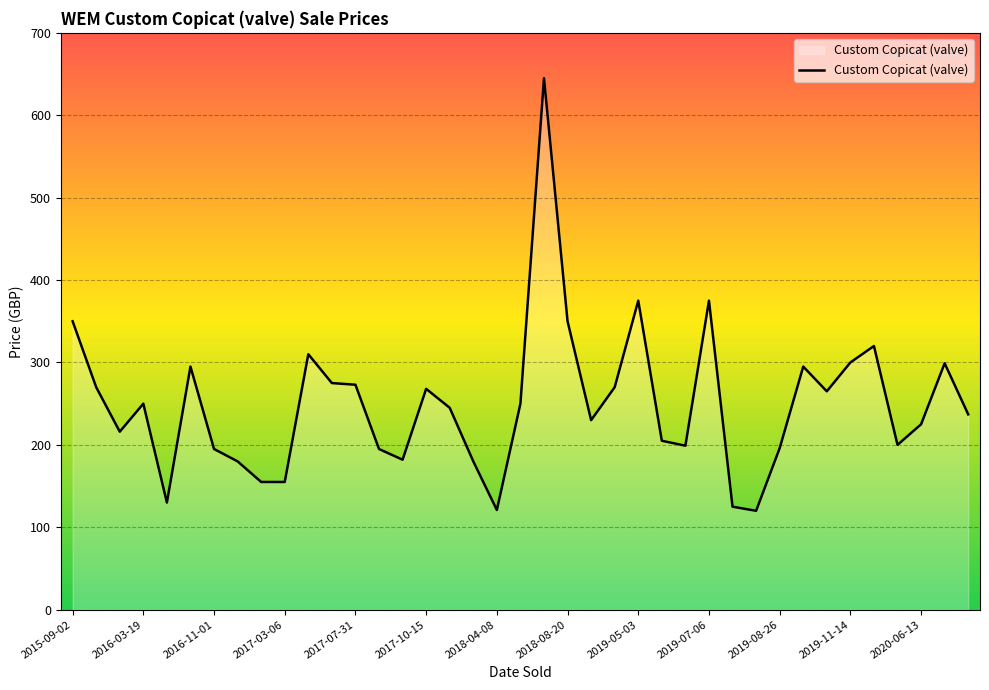

What is the average value?

249